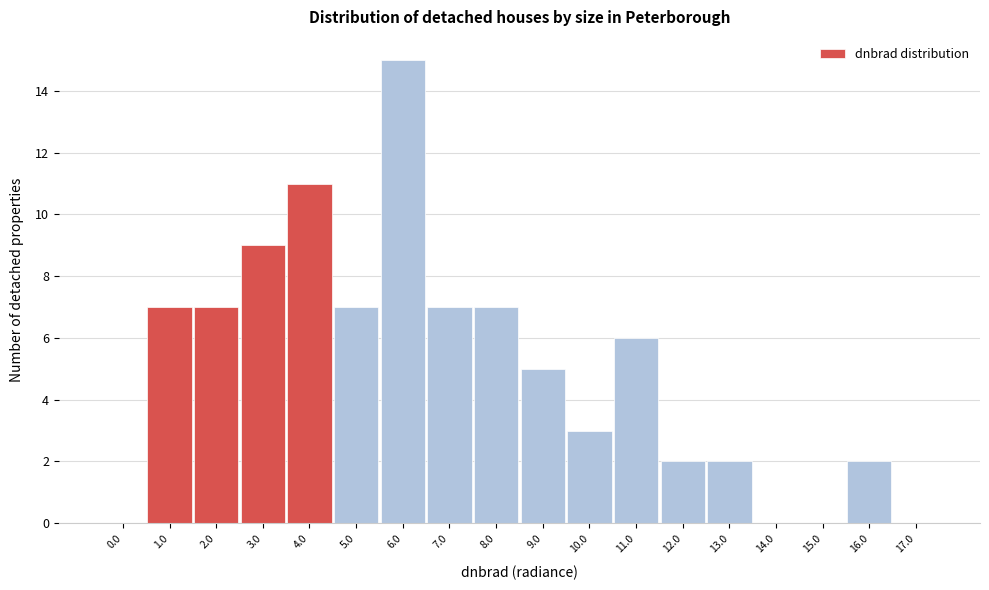

Reading right to left, extract all data points from this chart.

17.0=0	16.0=2	15.0=0	14.0=0	13.0=2	12.0=2	11.0=6	10.0=3	9.0=5	8.0=7	7.0=7	6.0=15	5.0=7	4.0=11	3.0=9	2.0=7	1.0=7	0.0=0